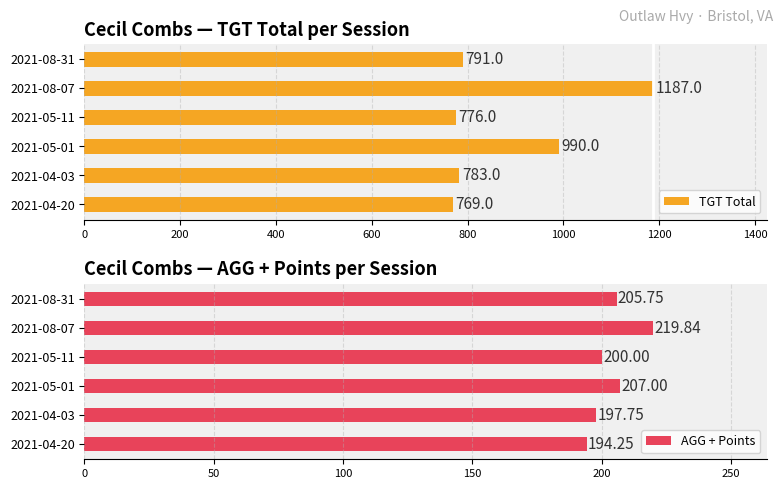

True or false: TGT Total has a value of 593.3 at 2021-05-01.

False